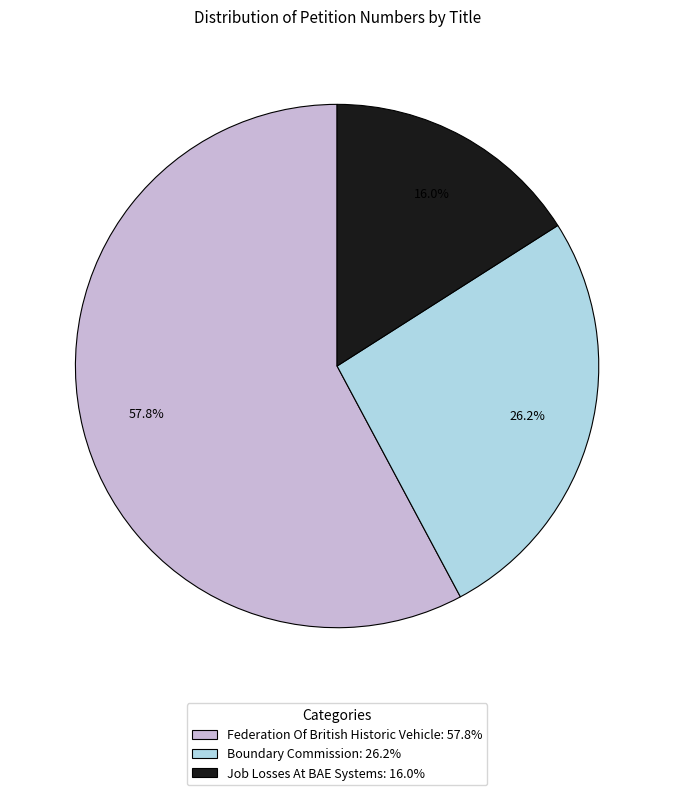

What percentage is NOT represented by Boundary Commission?

73.8%